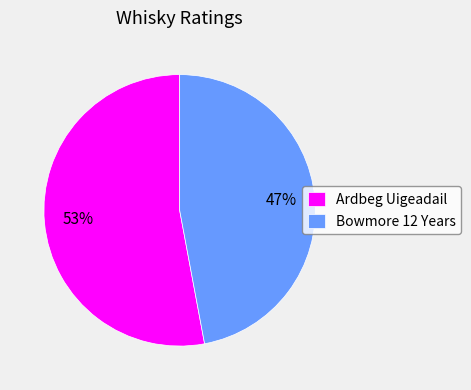

To the nearest percent, what is the combined percentage of Bowmore 12 Years and Ardbeg Uigeadail?

100%